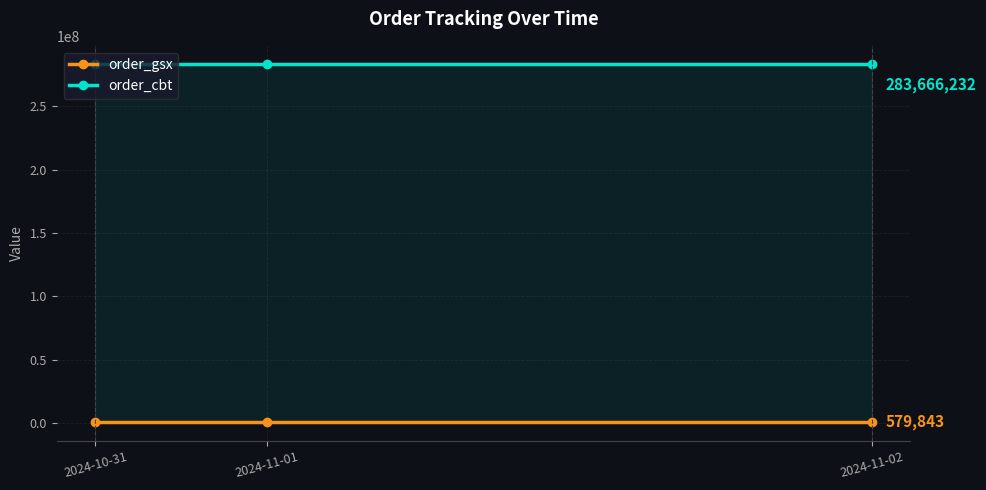

At which category is the sum across all series the highest?

2024-10-31